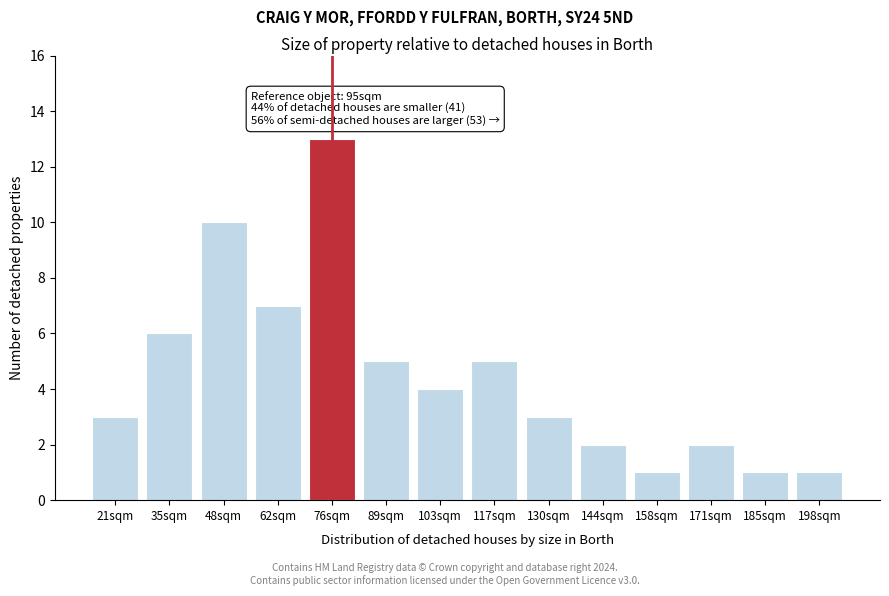

Reading right to left, list all the values displayed in this chart.

198sqm=1	185sqm=1	171sqm=2	158sqm=1	144sqm=2	130sqm=3	117sqm=5	103sqm=4	89sqm=5	76sqm=13	62sqm=7	48sqm=10	35sqm=6	21sqm=3